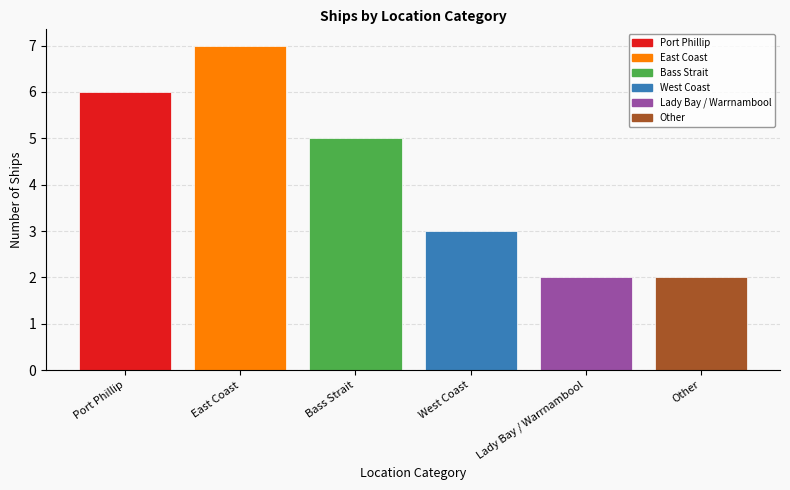

What is the maximum value for East Coast?

7